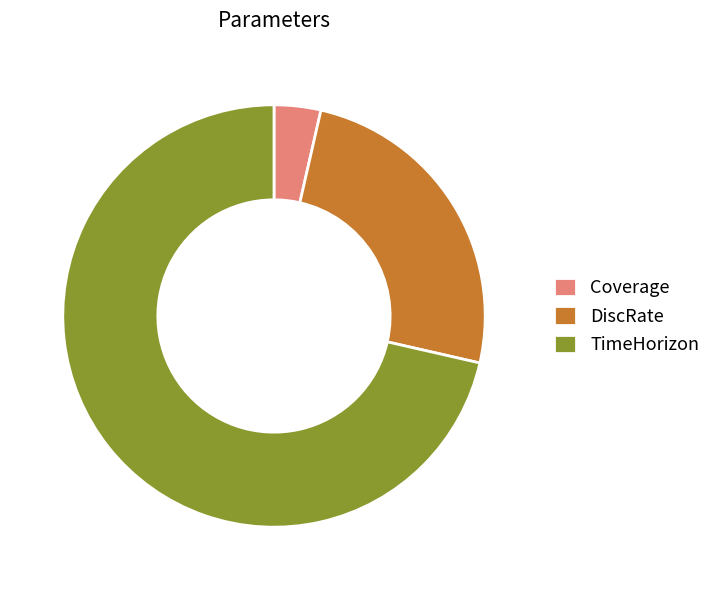

What is the smallest slice in the pie chart?

Coverage